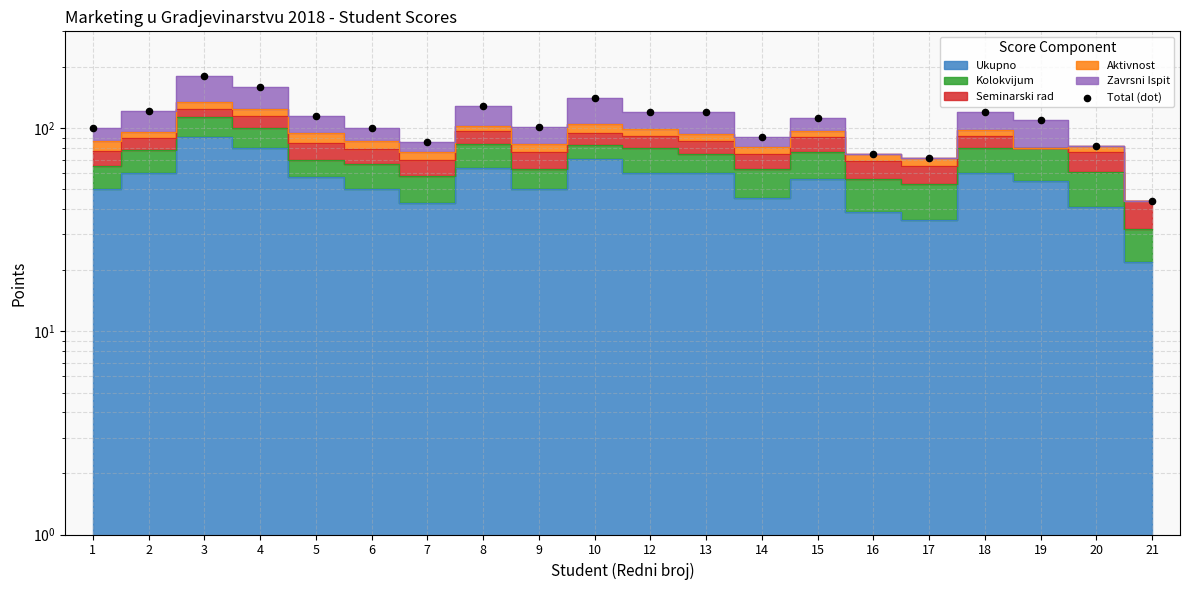

Between 2 and 19, which is larger?

2